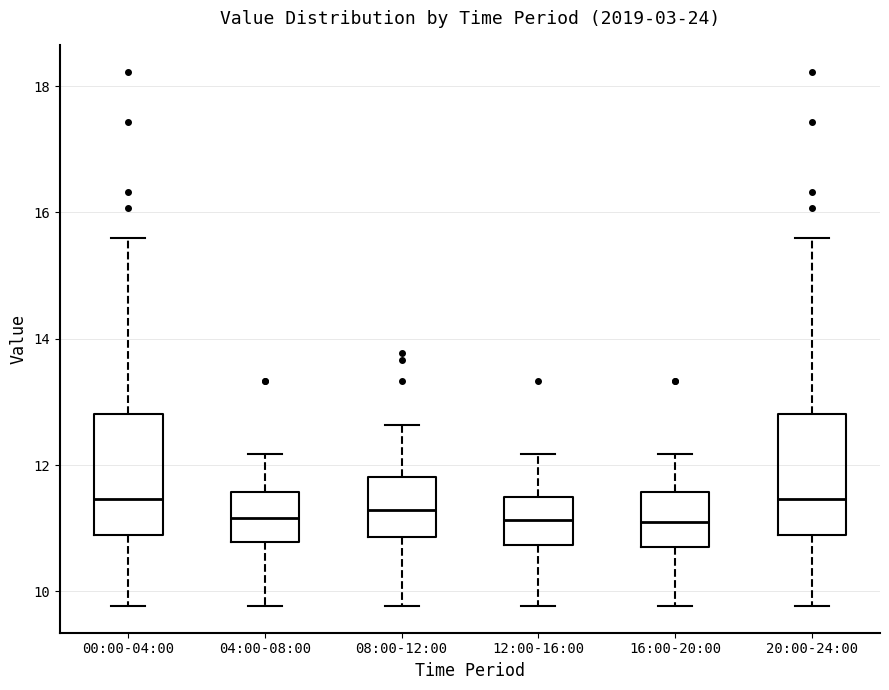

Reading left to right, read every box against the y-axis: the position of its median line, the range the box covers, and the ends of its whiskers. The values are not printed on the chart, so give them approximately, as read against the axis.

00:00-04:00: median 11.4, box 10.8 to 12.8, whiskers 9.8 to 15.6
04:00-08:00: median 11.2, box 10.8 to 11.6, whiskers 9.8 to 12.2
08:00-12:00: median 11.2, box 10.8 to 11.8, whiskers 9.8 to 12.6
12:00-16:00: median 11.2, box 10.8 to 11.6, whiskers 9.8 to 12.2
16:00-20:00: median 11.2, box 10.6 to 11.6, whiskers 9.8 to 12.2
20:00-24:00: median 11.4, box 10.8 to 12.8, whiskers 9.8 to 15.6